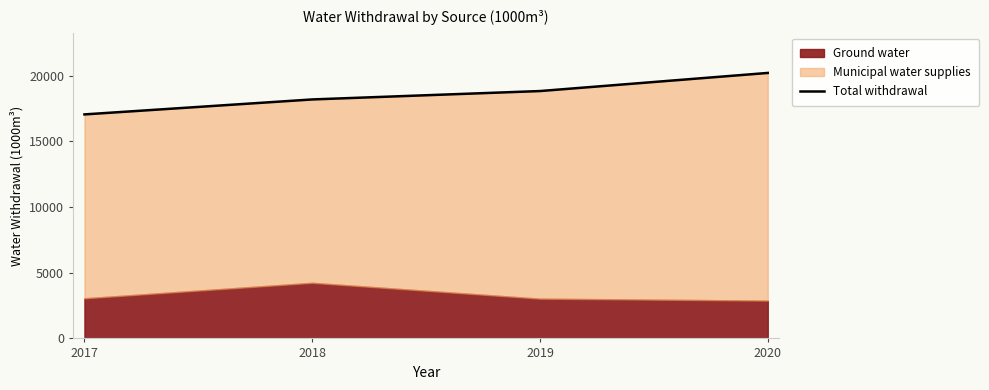

Rank the categories by value from highest to lowest.

2020, 2019, 2018, 2017